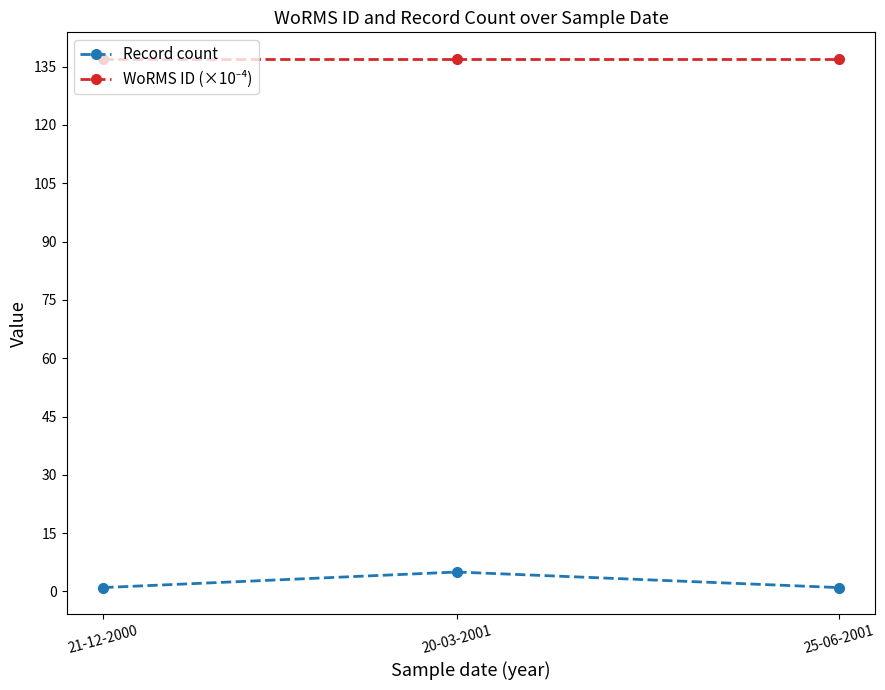

What is the difference between the highest and lowest values at 21-12-2000?

136.0